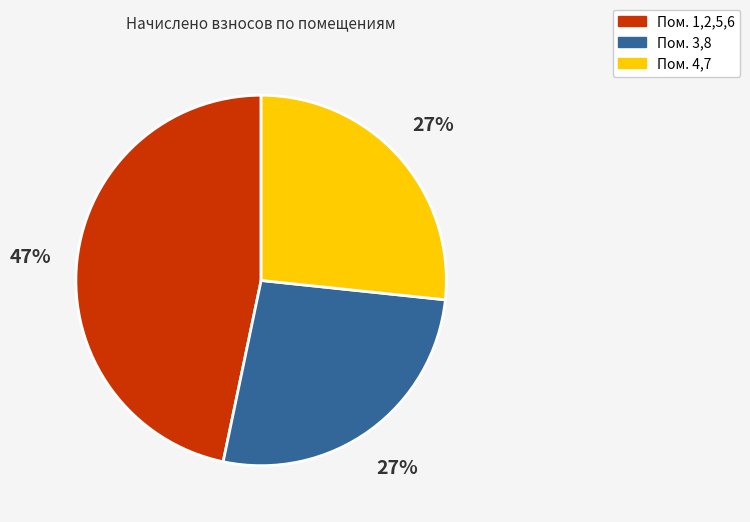

How many segments does this pie chart have?

3